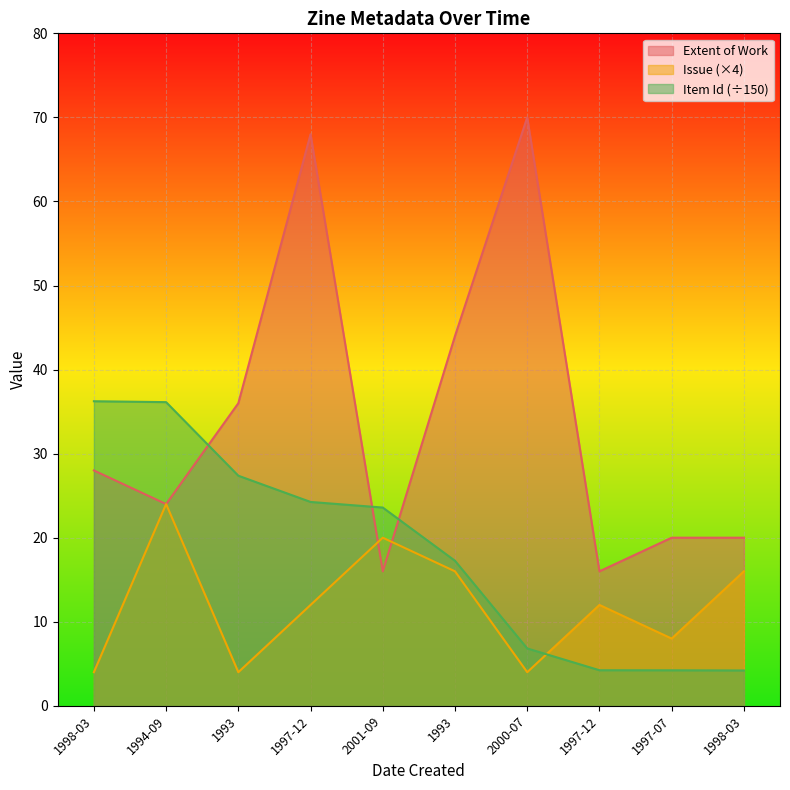

True or false: Item Id has a value of 27.4 at 1993.

True